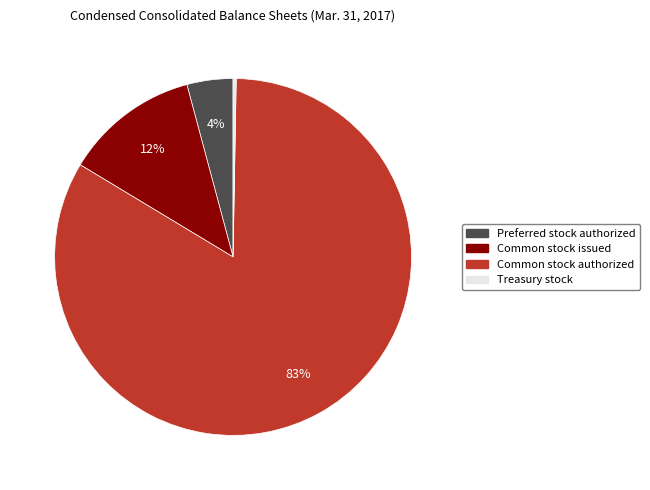

What is the largest slice in the pie chart?

Common stock authorized